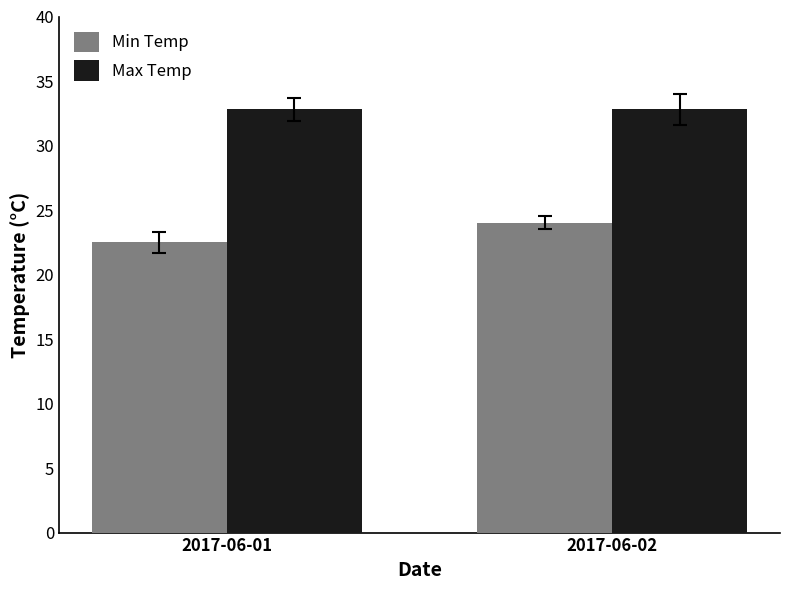

What is the spread (max minus min) of values at 2017-06-01?

10.3